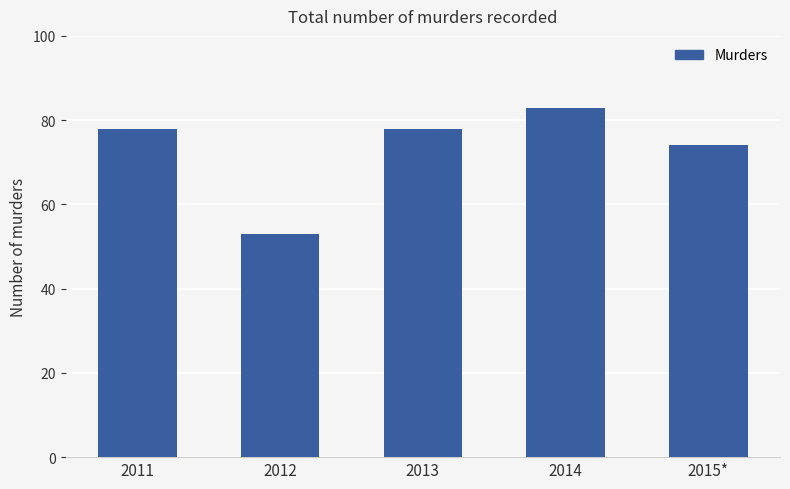

At which category does the chart reach its peak across all series?

2014